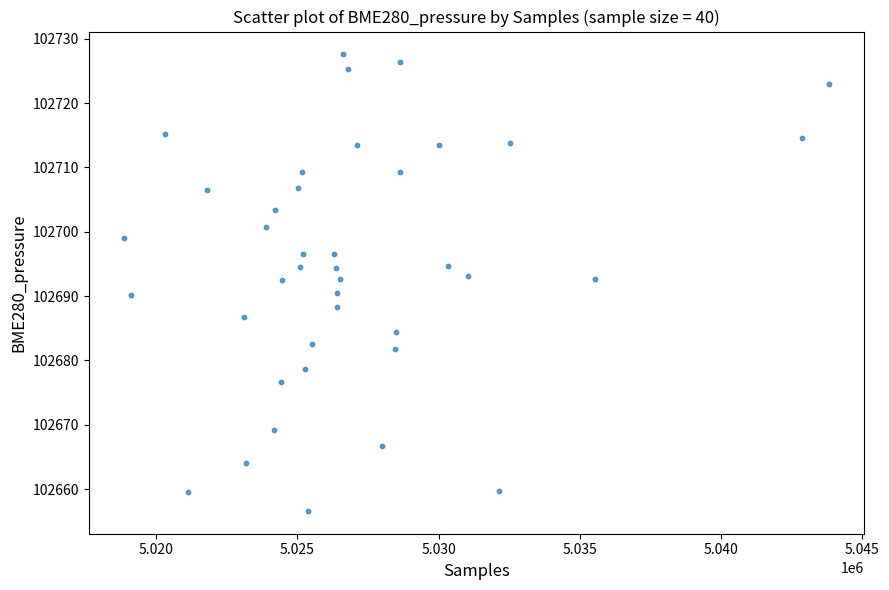

What is the range of Y values (max minus min)?

70.9